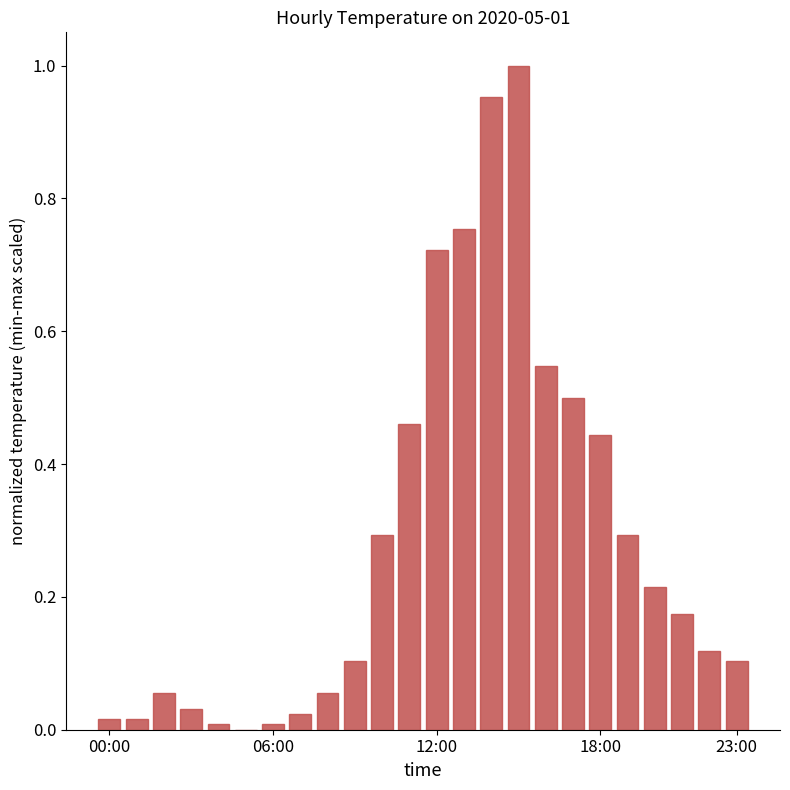

What is the sum of all values?

6.9